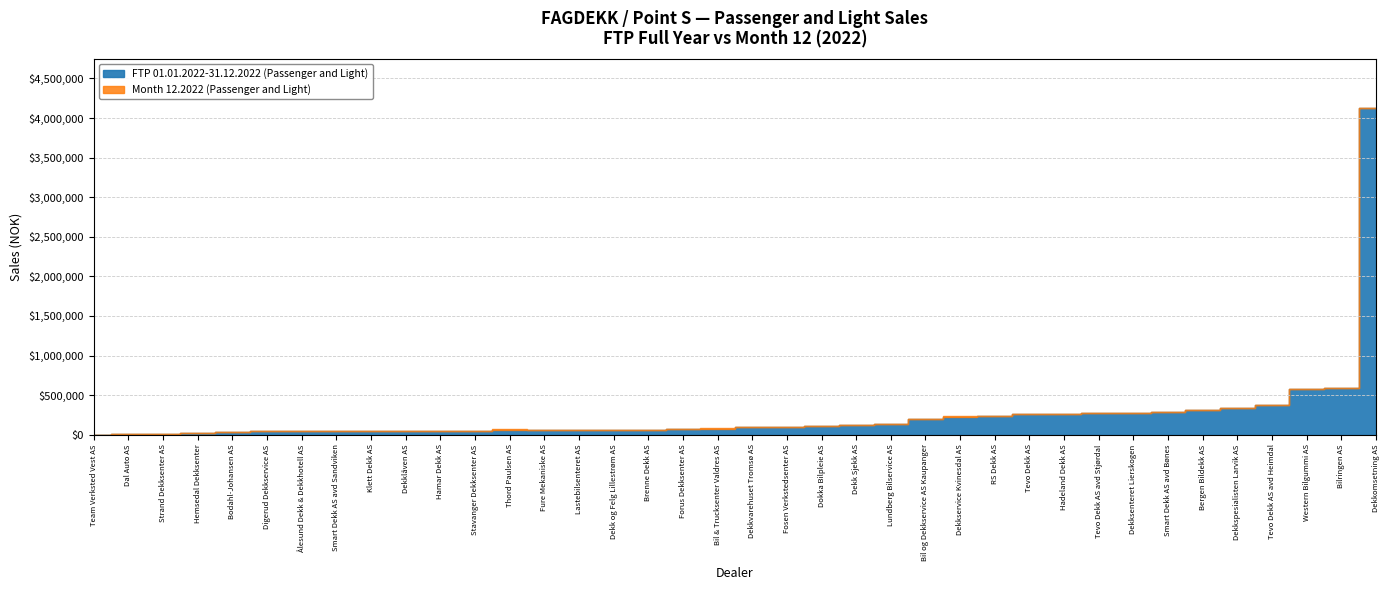

What is the sum of all FTP 01.01.2022-31.12.2022 (Passenger and Light) values?

9727724.7